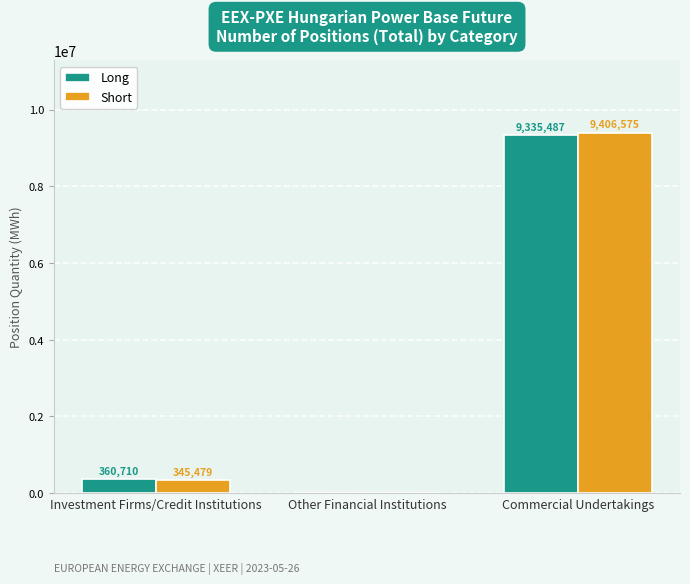

How many data points does each series have?

3